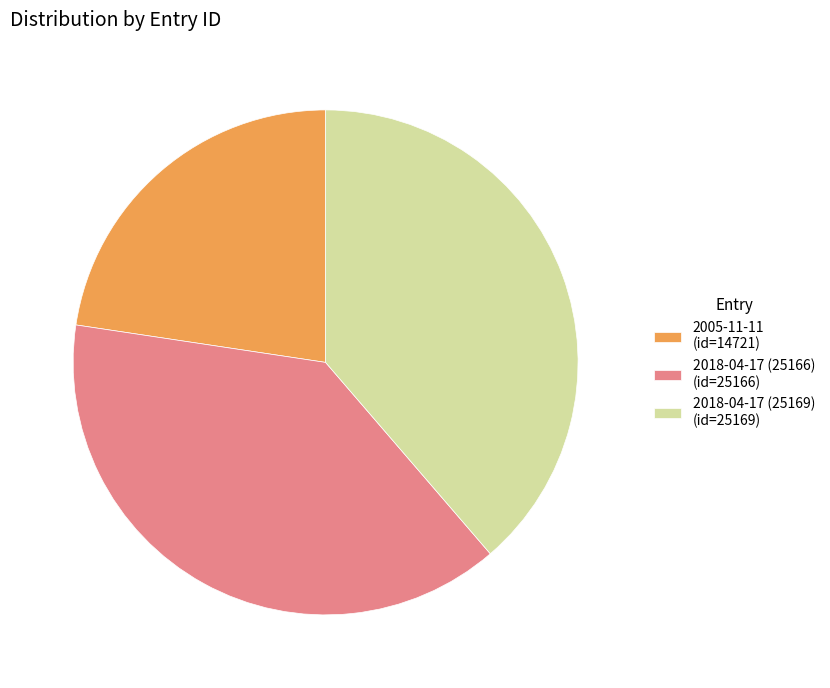

True or false: 2005-11-11 (id=14721) accounts for 23% of the total.

True